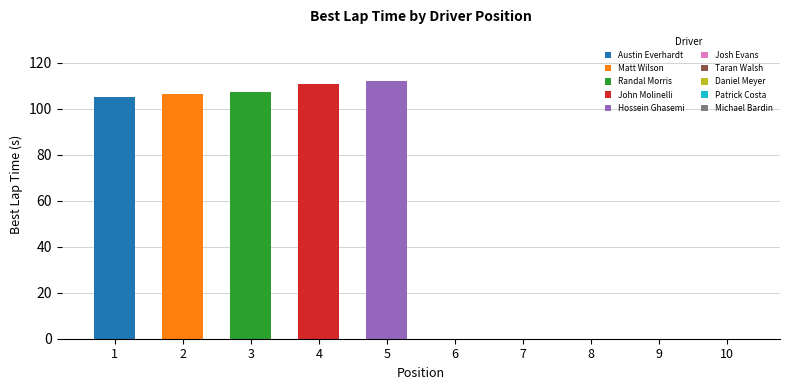

Approximately how many times larger is the value at Austin Everhardt compared to Randal Morris?

1.0